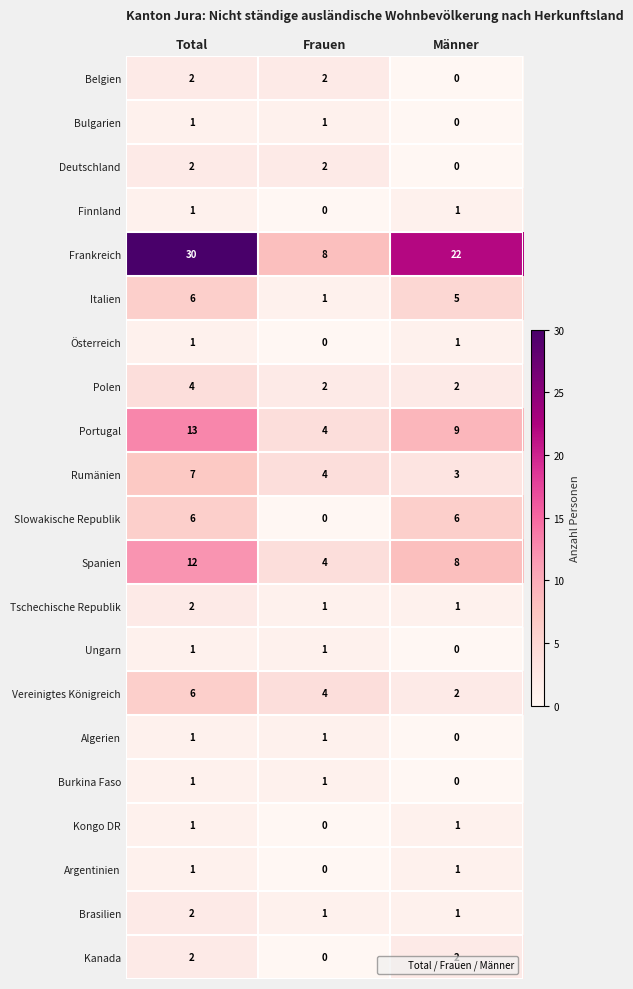

True or false: Polen has a value of 3 at Frauen.

False